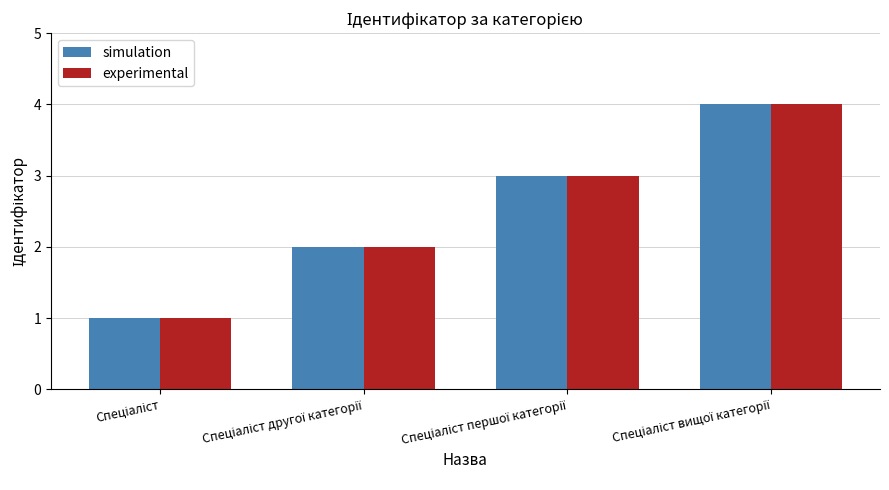

What is the difference between the maximum and minimum values in the simulation series?

3